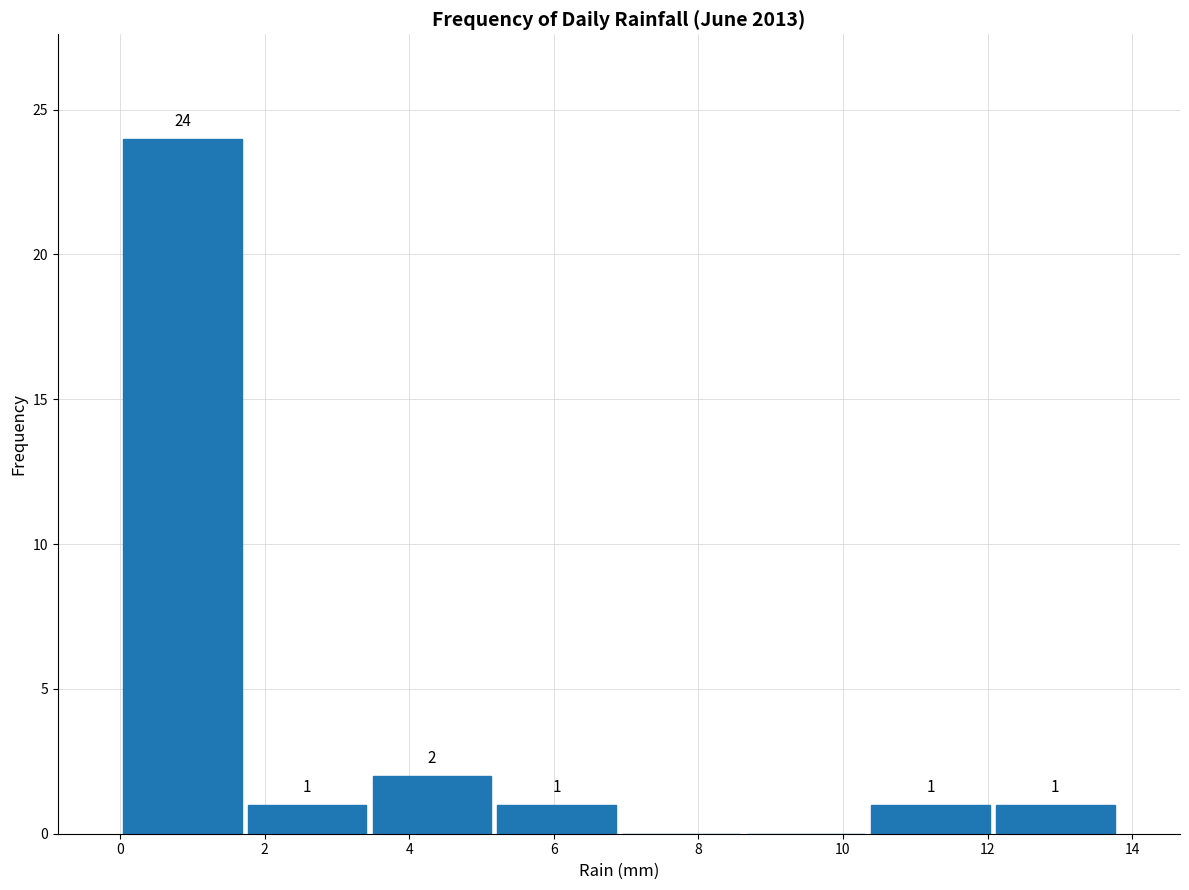

Over which range of the x-axis is the bar tallest?

0.0 to 1.8